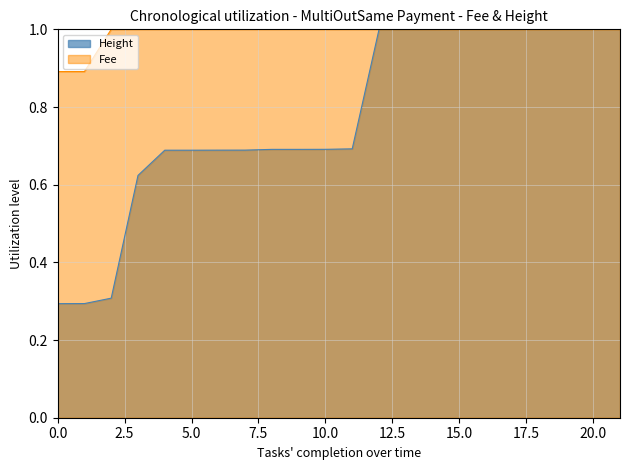

List the series in order of their overall mean, highest first.

Fee, Height